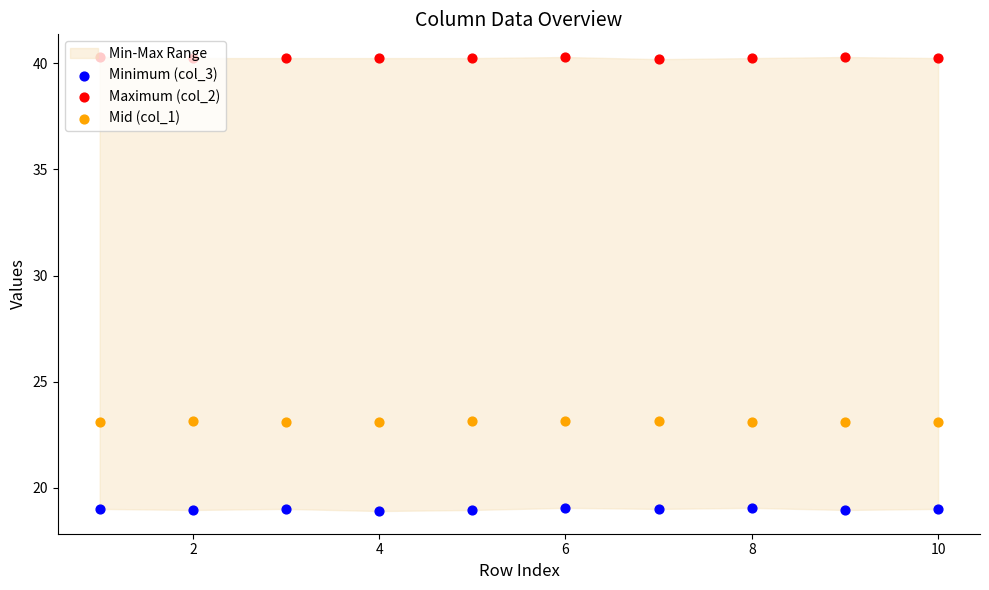

Which series has the largest total across all categories?

Maximum (col_2)